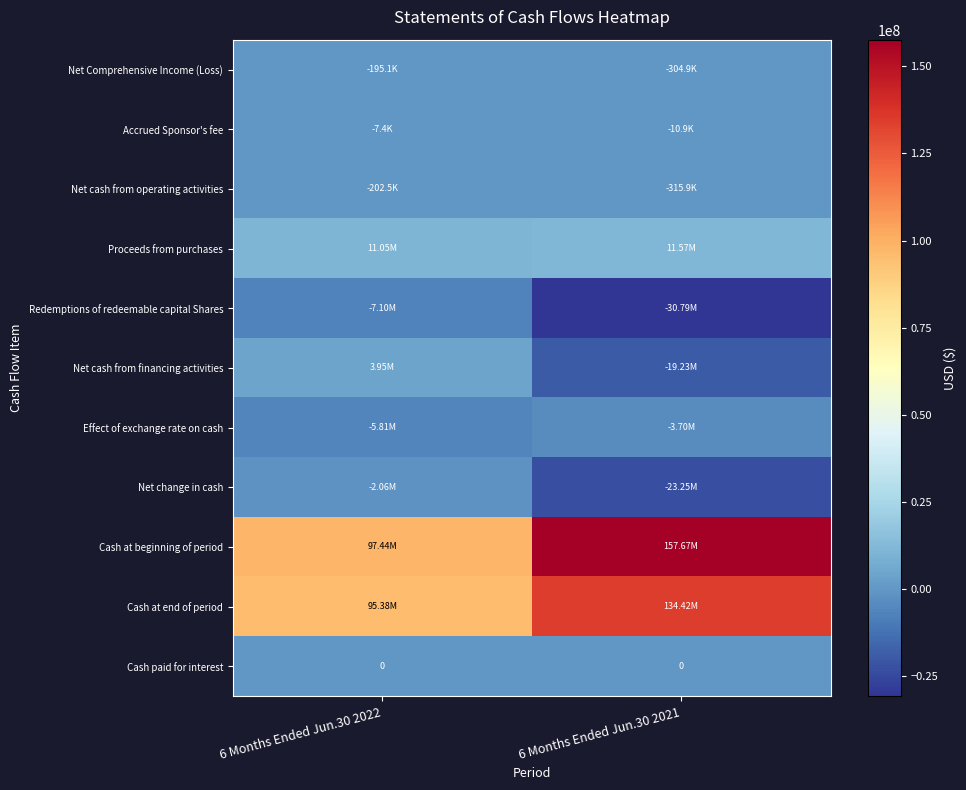

How many categories are shown in the chart?

2